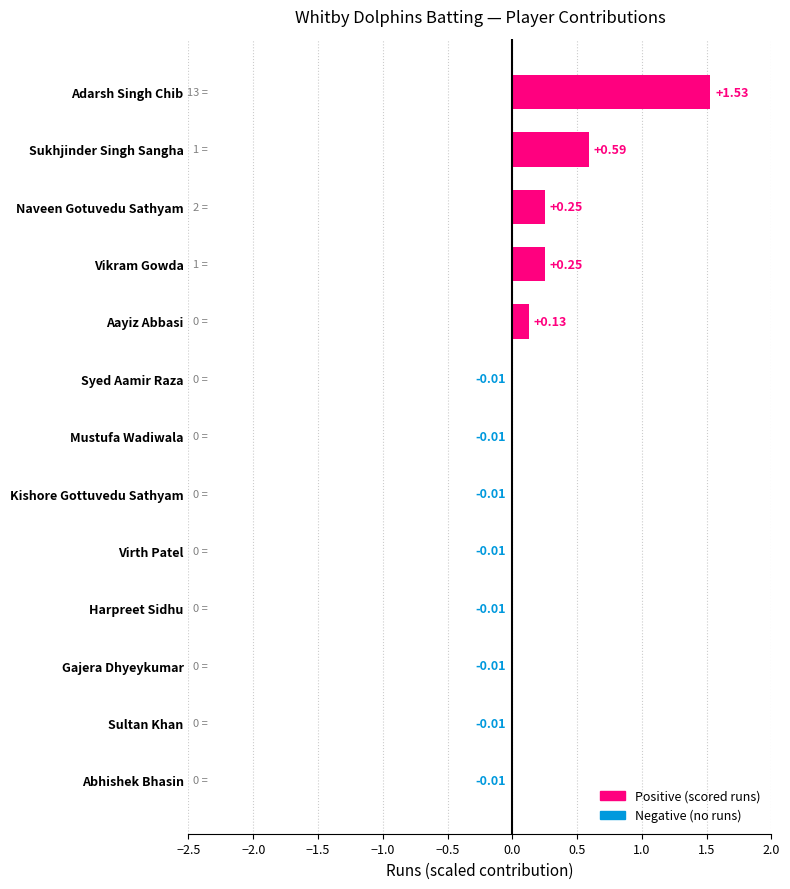

At which category does the chart reach its peak across all series?

Adarsh Singh Chib